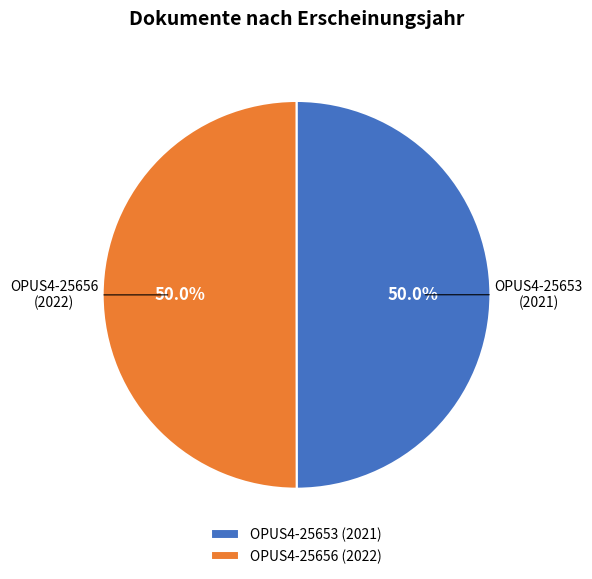

Is it true that OPUS4-25656 is 50% of the pie?

True